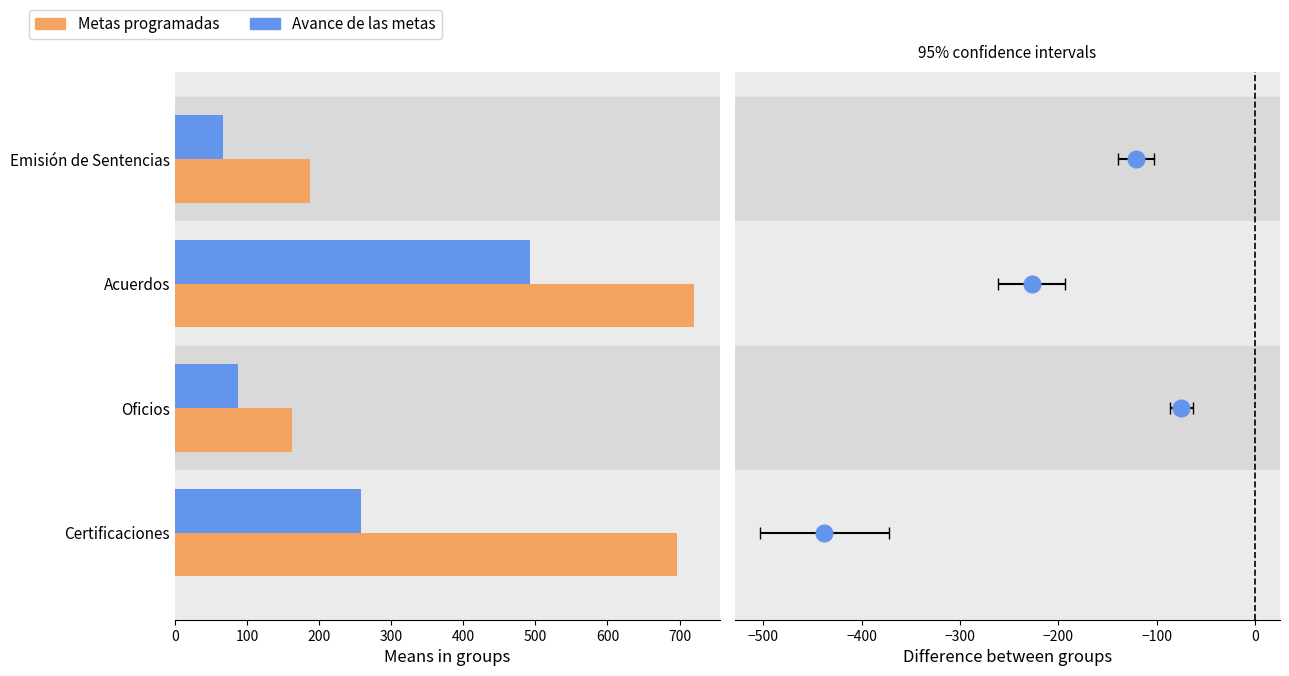

List the series in order of their overall mean, highest first.

Metas programadas, Avance de las metas